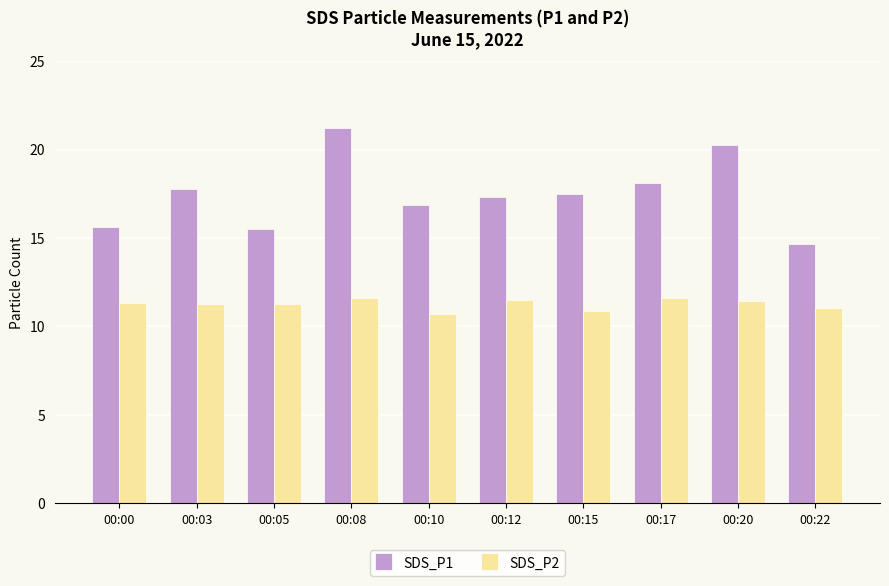

Which label corresponds to the largest value in the chart?

00:08